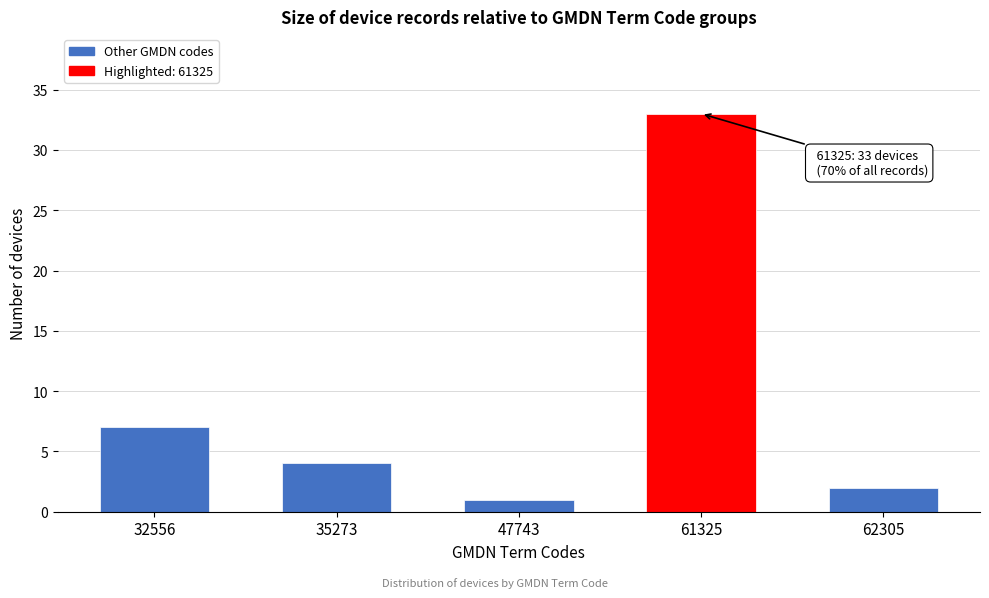

Reading right to left, transcribe all the data shown in this chart.

62305=2	61325=33	47743=1	35273=4	32556=7